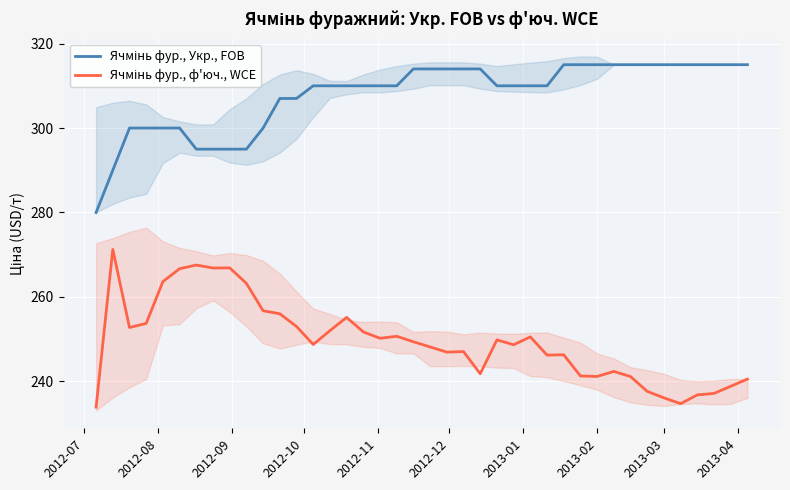

At how many categories does at least one series exceed 301?

29